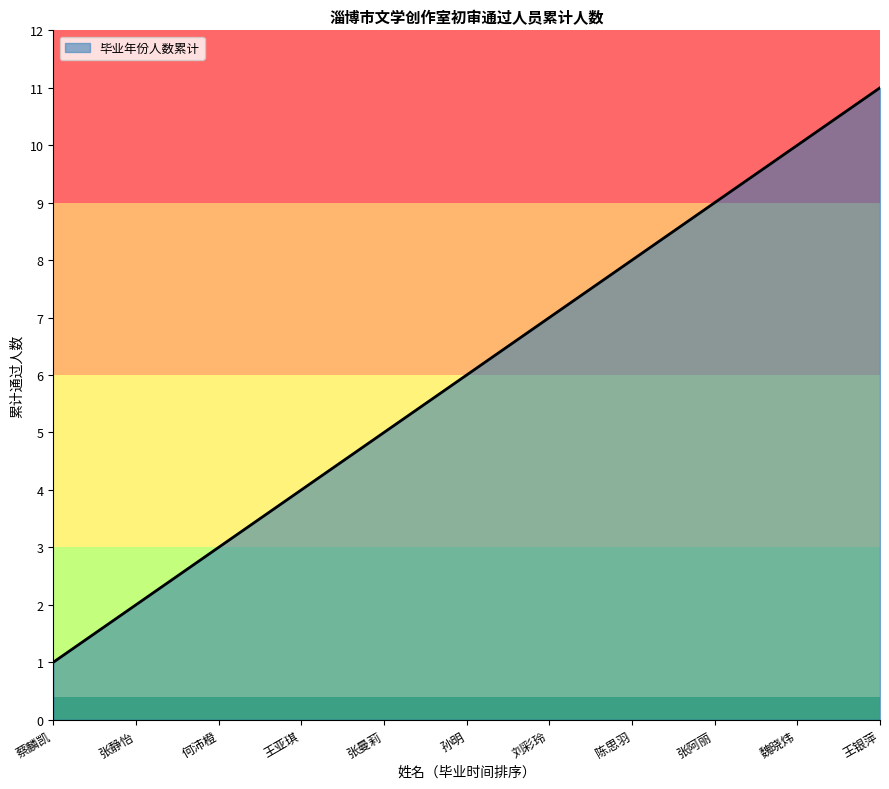

Which category has the highest value across all series?

王银萍